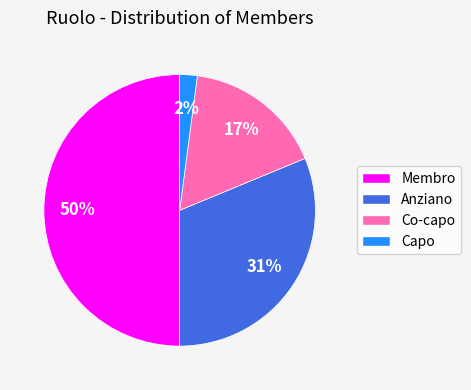

The Co-capo slice represents 17% of the pie. True or false?

True